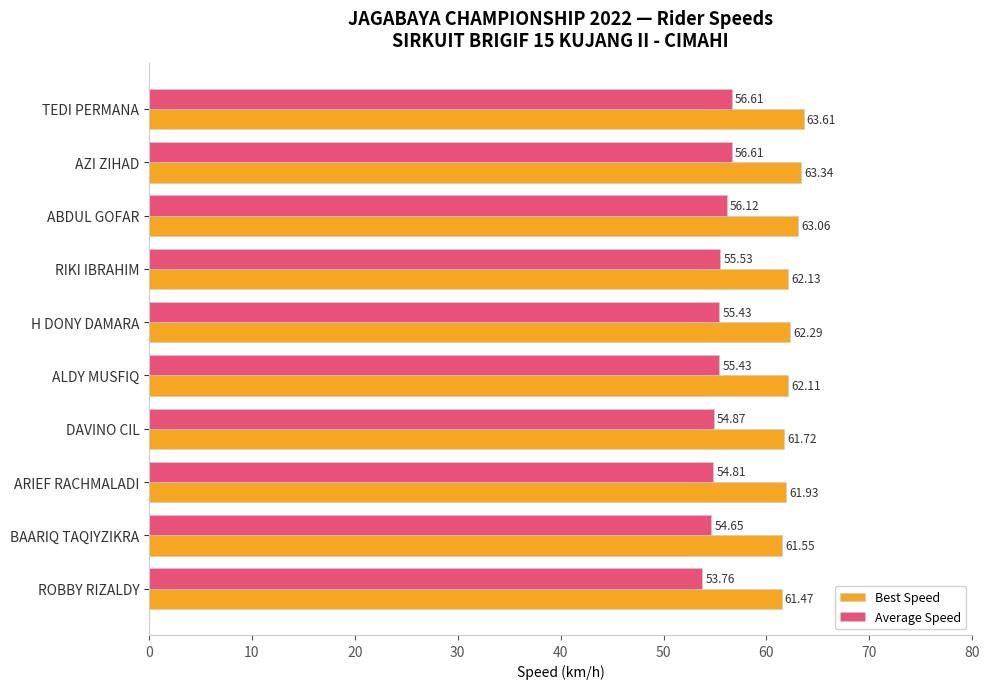

What is the average value of the Best Speed series?

62.3